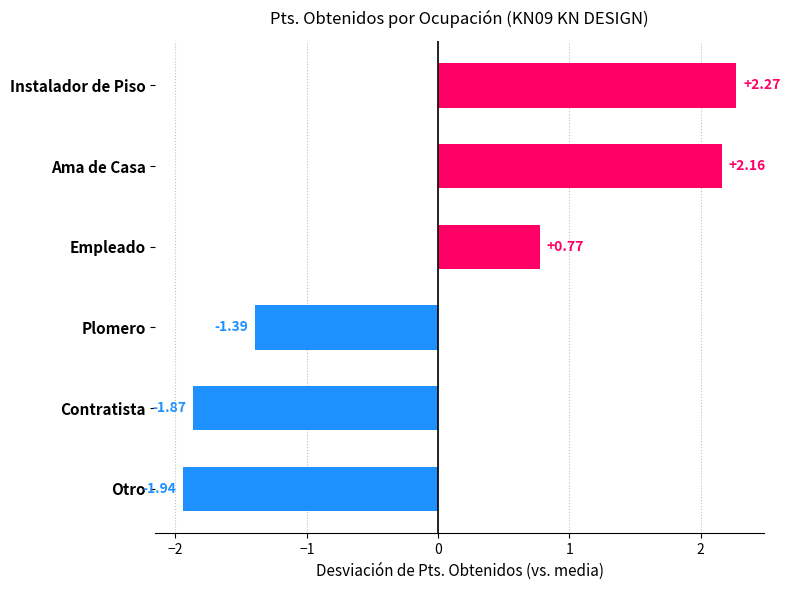

Count the number of values greater than 0.

3